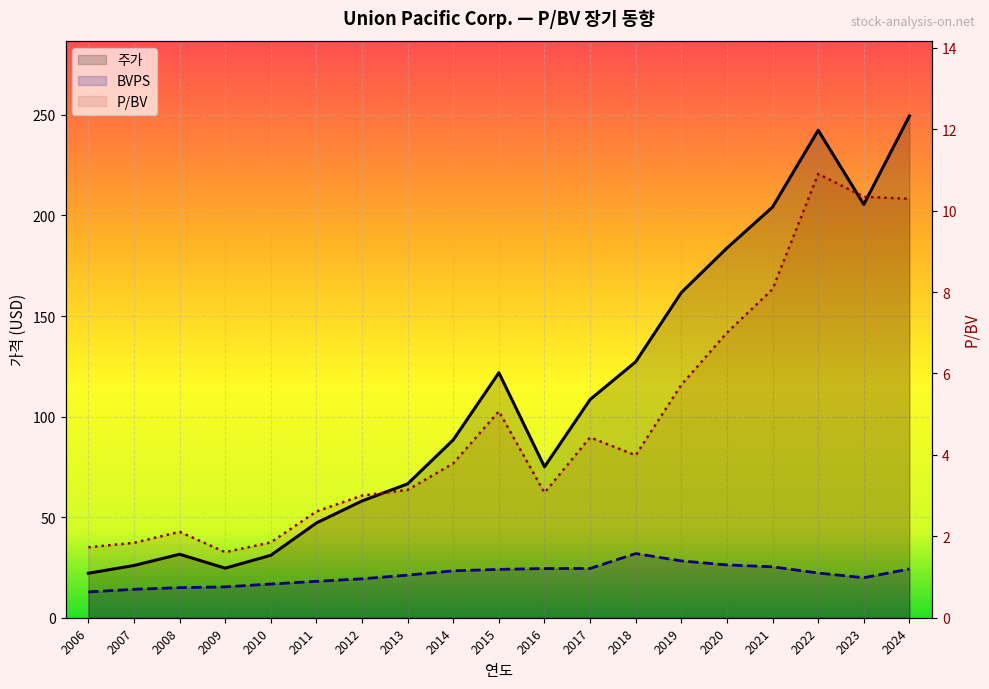

Between 2013 and 2022, which is larger?

2022